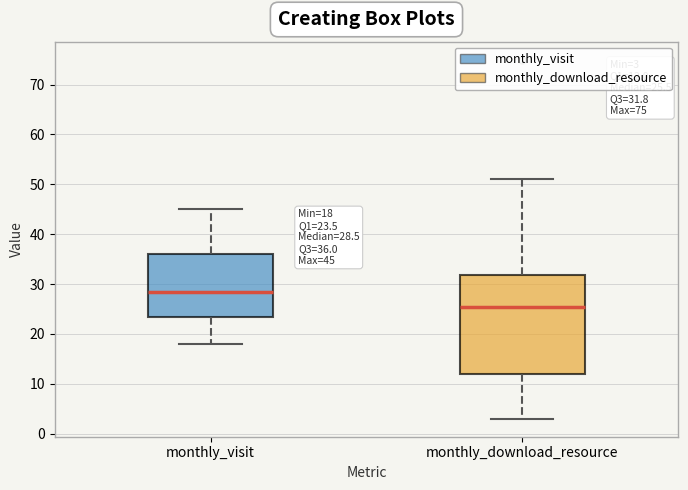

Which box has the highest median line?

monthly_visit